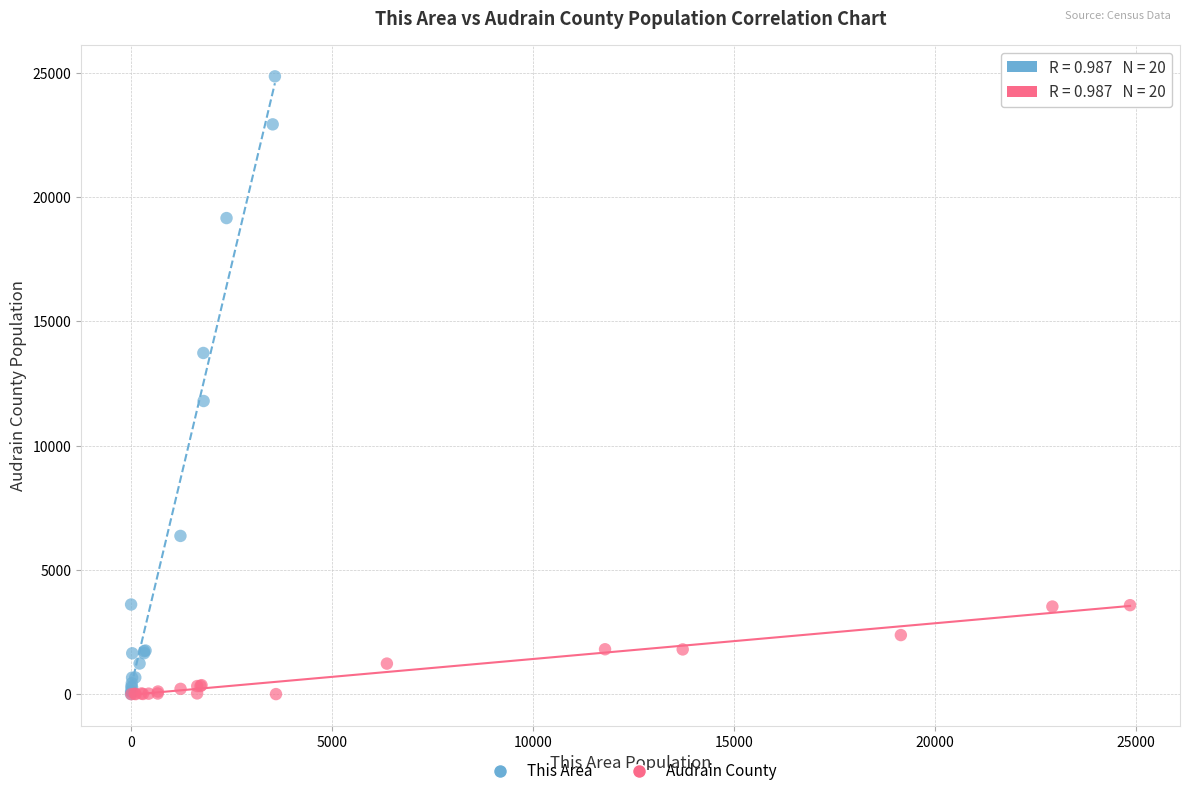

Which series has the largest Y range (max minus min)?

This Area